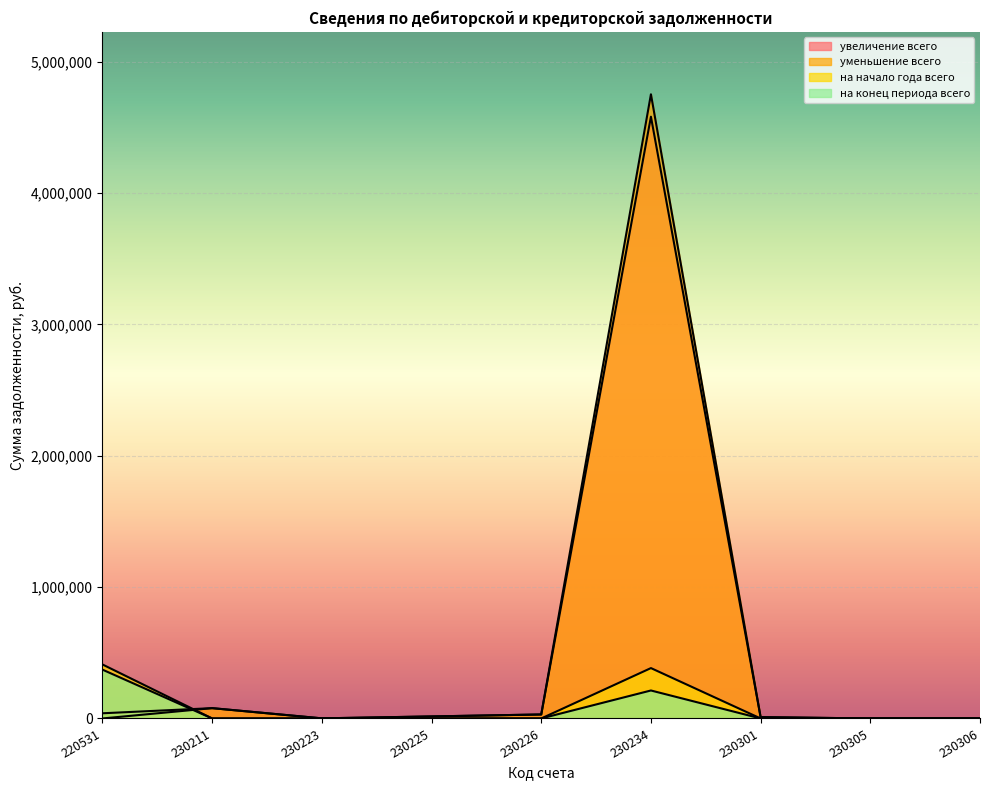

What is the maximum value for уменьшение всего?

4751937.5